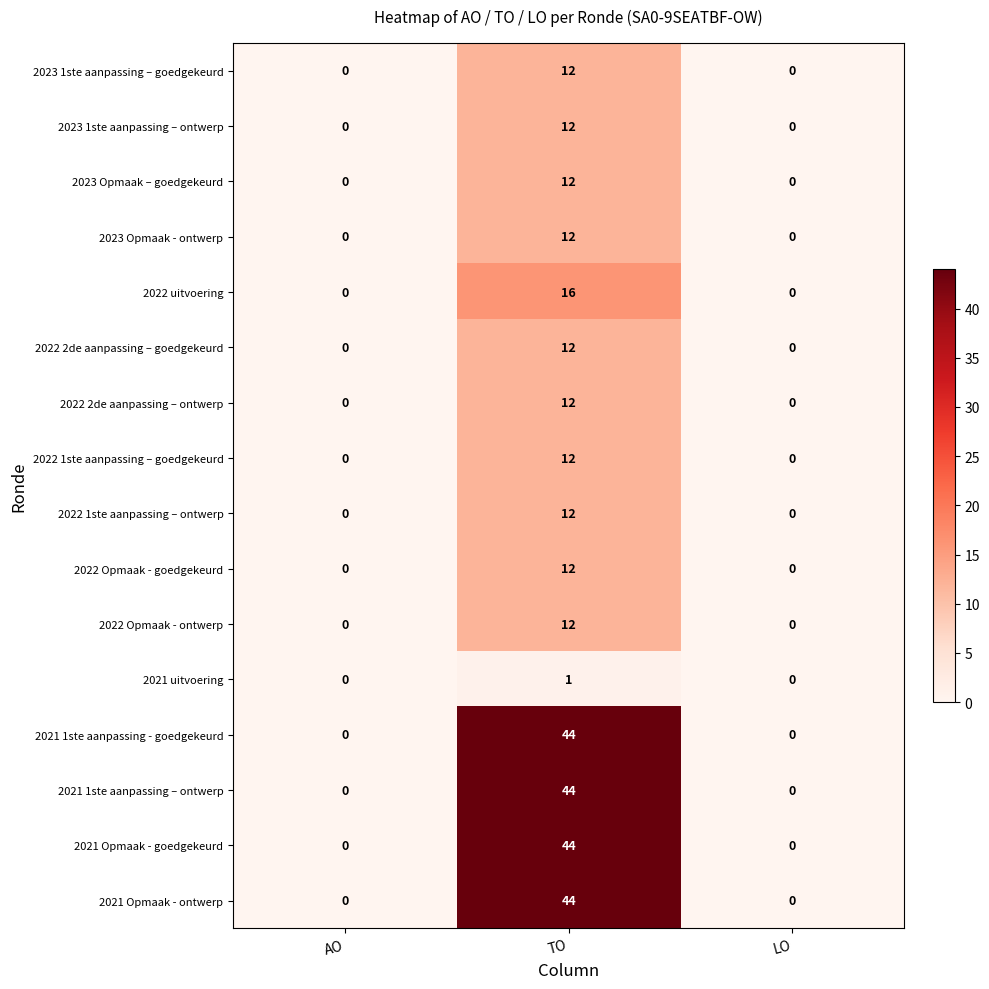

True or false: 2021 Opmaak - ontwerp has a value of 15 at LO.

False